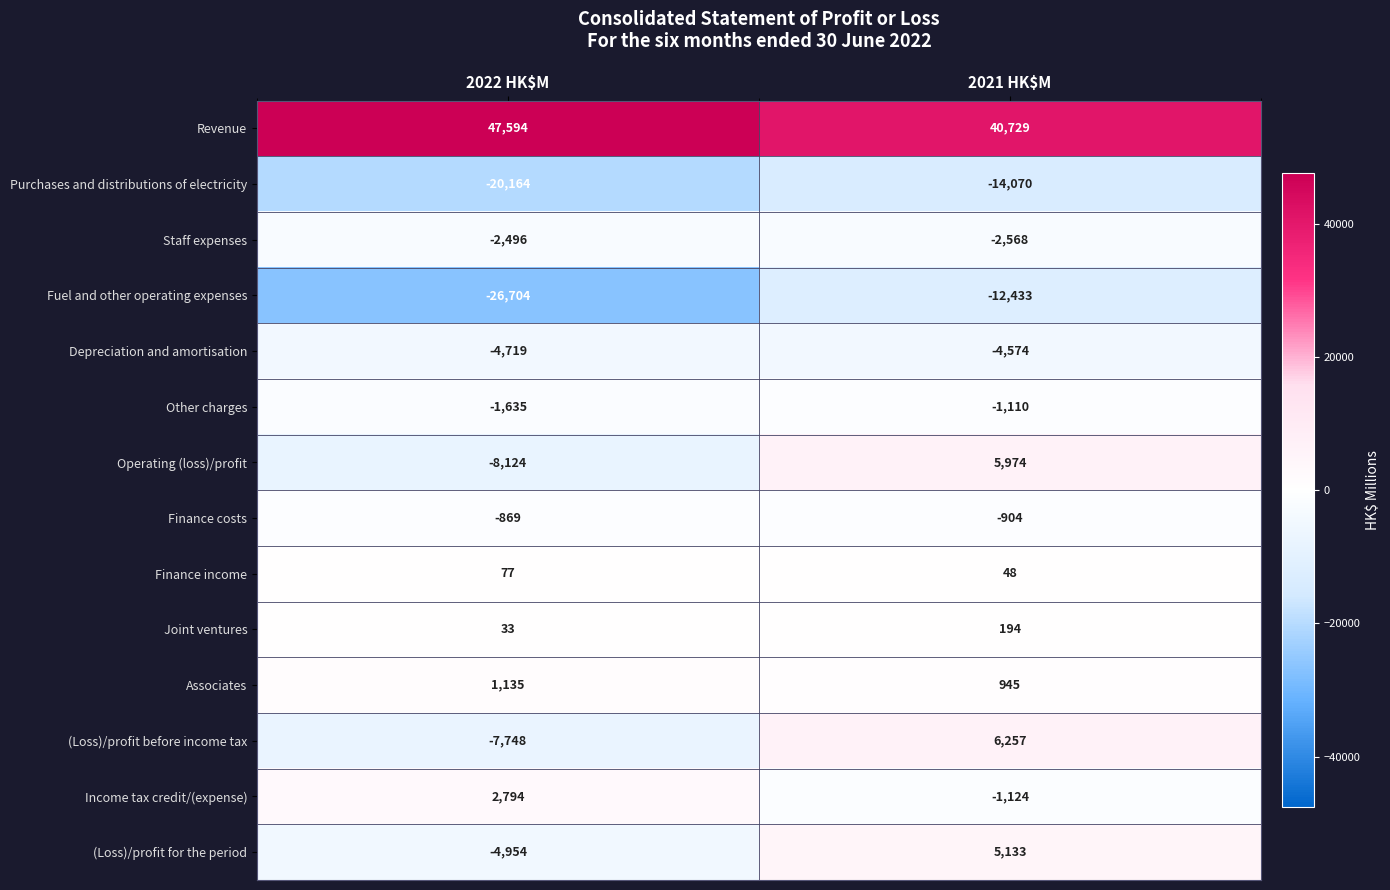

Rank the series at 2022 HK$M from highest to lowest value.

Revenue, Income tax credit/(expense), Associates, Finance income, Joint ventures, Finance costs, Other charges, Staff expenses, Depreciation and amortisation, (Loss)/profit for the period, (Loss)/profit before income tax, Operating (loss)/profit, Purchases and distributions of electricity, Fuel and other operating expenses